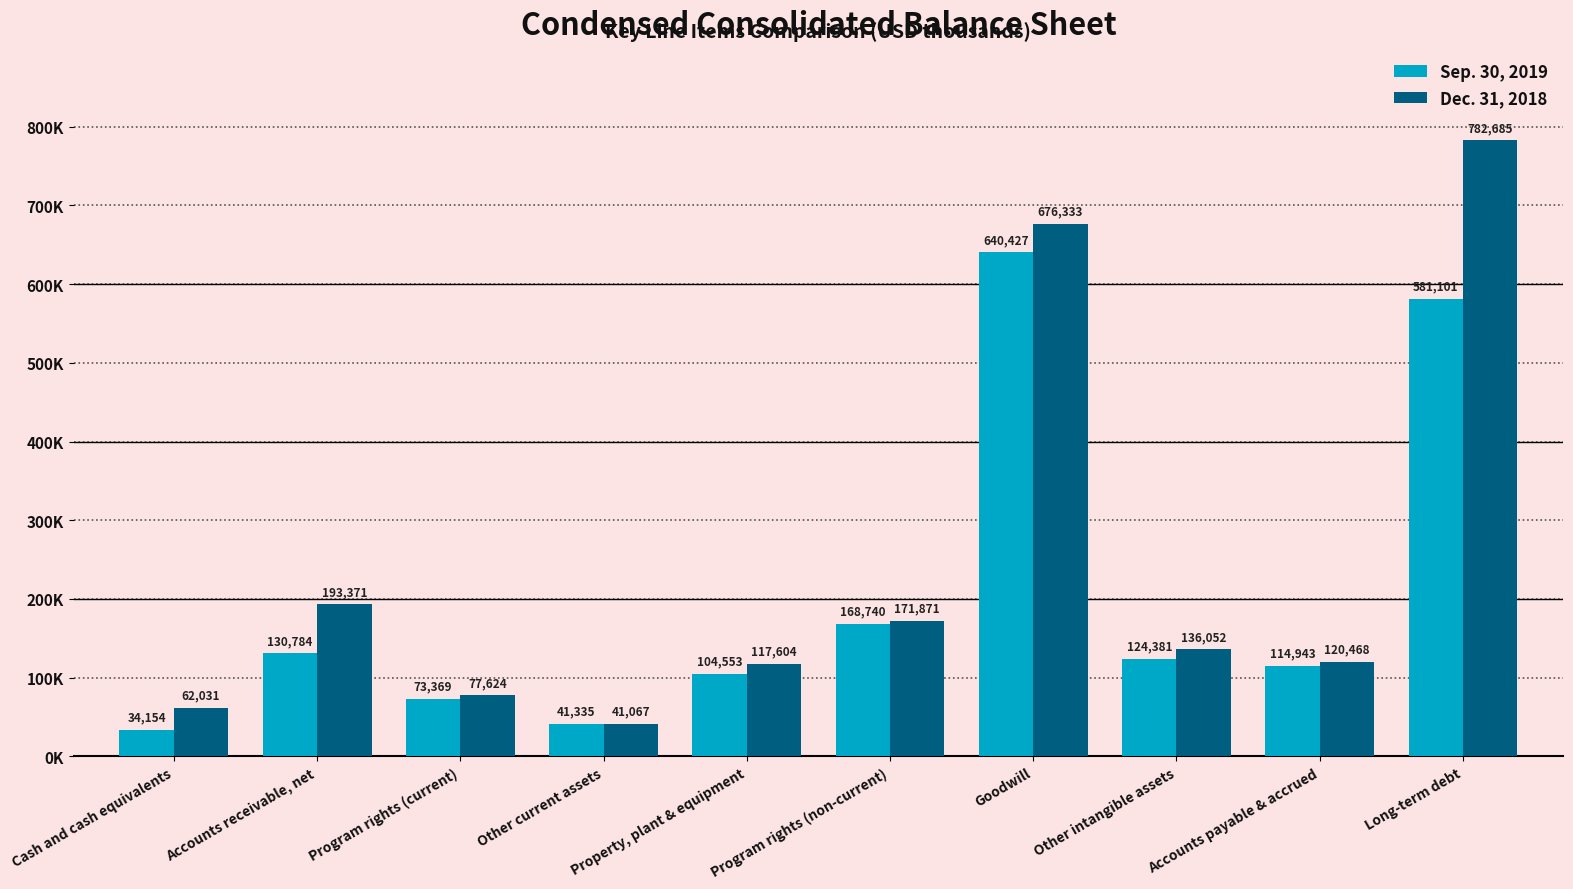

What is the value of the Sep. 30, 2019 bar at the 3rd from the left?

73369